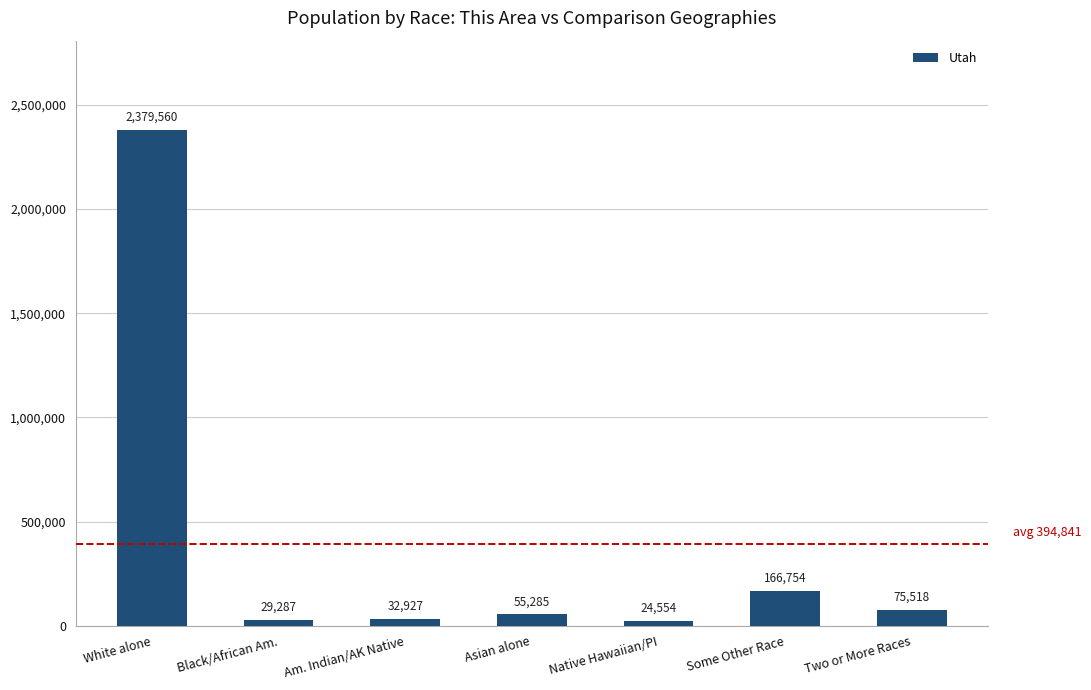

The chart shows a value of 75518 at Two or More Races. True or false?

True